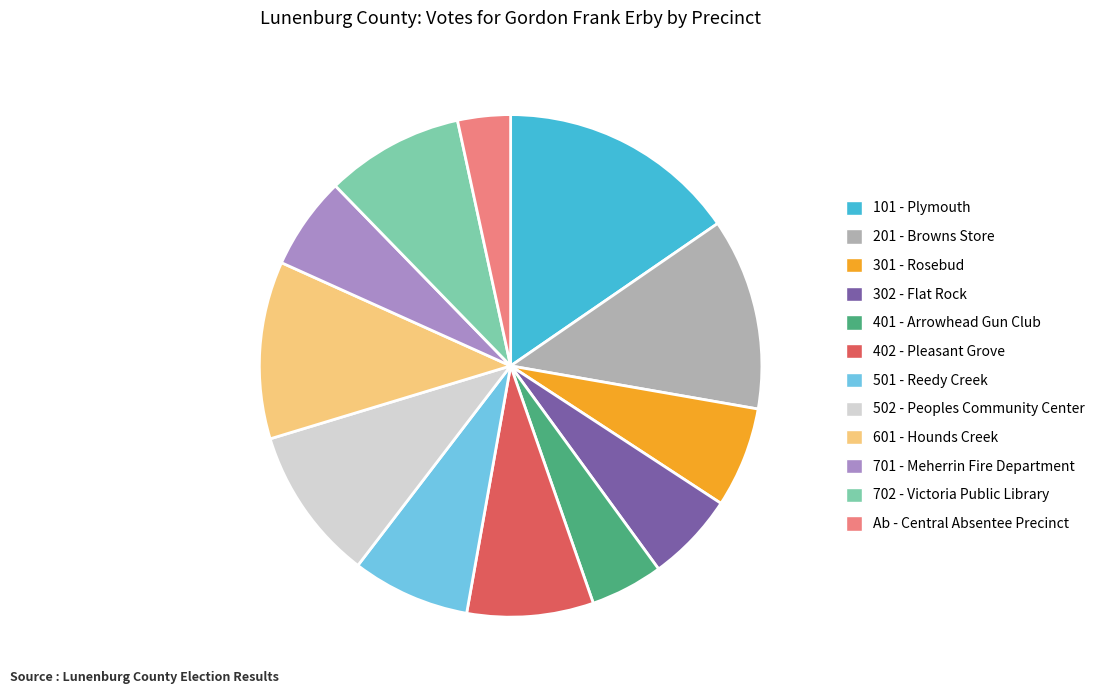

What is the smallest slice in the pie chart?

Ab - Central Absentee Precinct